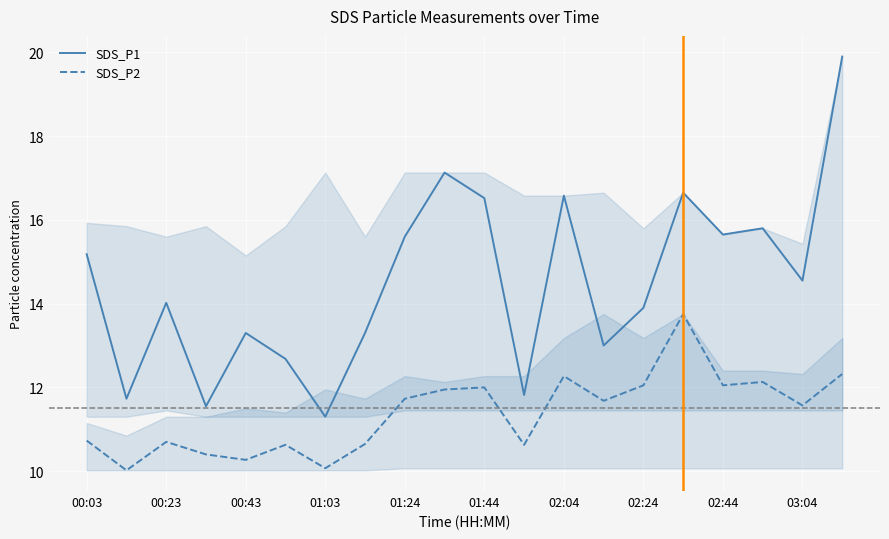

Is the value of SDS_P1 at 01:44 greater than the value of SDS_P2 at 00:23?

Yes